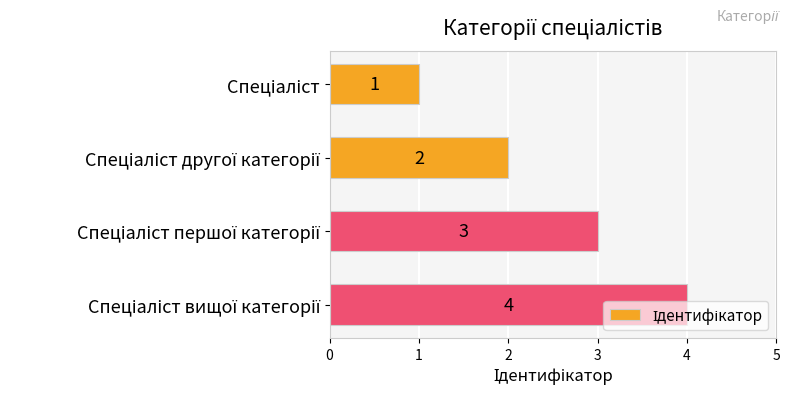

What is the greatest value displayed?

4